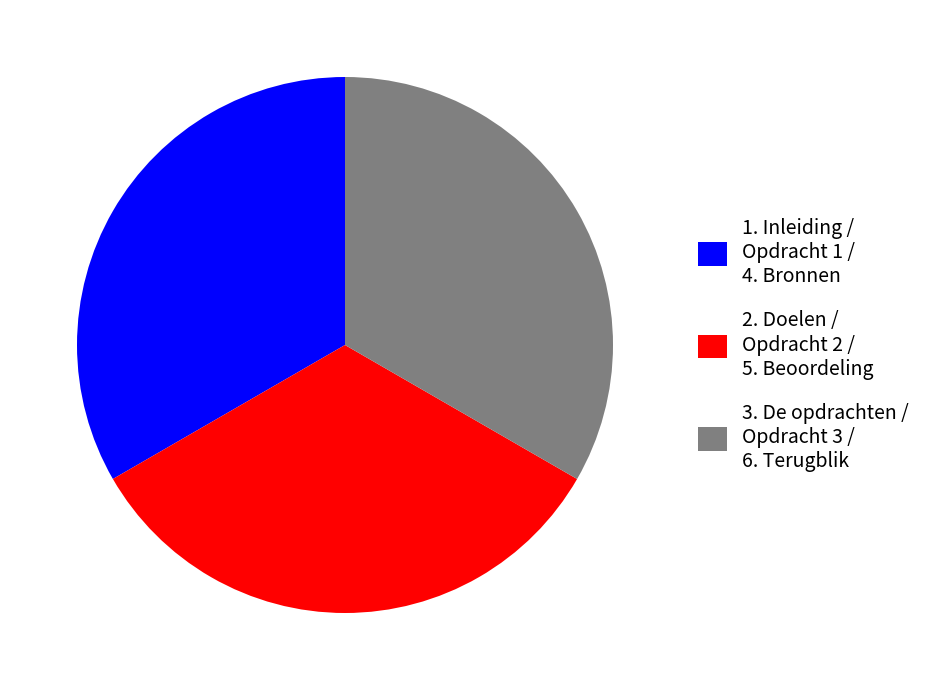

True or false: 1. Inleiding / Opdracht 1 / 4. Bronnen accounts for 33% of the total.

True